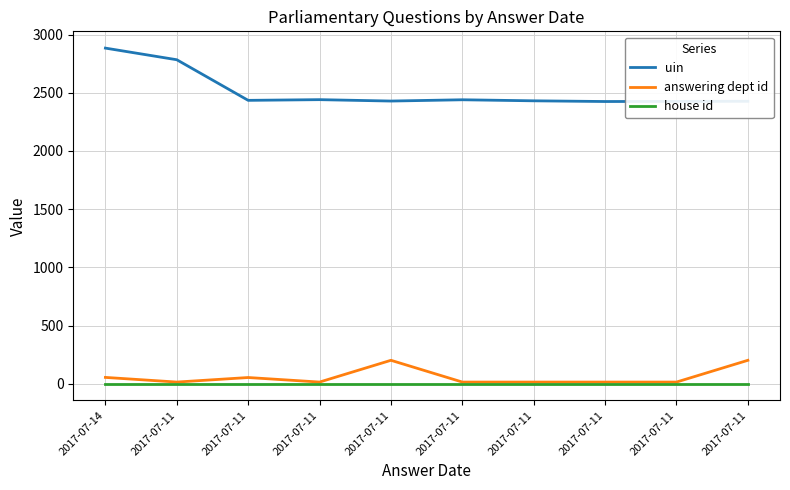

Reading left to right, list all the values displayed in this chart.

uin: 2017-07-14=2884	2017-07-11=2784	2017-07-11=2435	2017-07-11=2441	2017-07-11=2429	2017-07-11=2440	2017-07-11=2431	2017-07-11=2425	2017-07-11=2426	2017-07-11=2427
answering dept id: 2017-07-14=54	2017-07-11=14	2017-07-11=53	2017-07-11=14	2017-07-11=201	2017-07-11=14	2017-07-11=14	2017-07-11=14	2017-07-11=14	2017-07-11=201
house id: 2017-07-14=1	2017-07-11=1	2017-07-11=1	2017-07-11=1	2017-07-11=1	2017-07-11=1	2017-07-11=1	2017-07-11=1	2017-07-11=1	2017-07-11=1